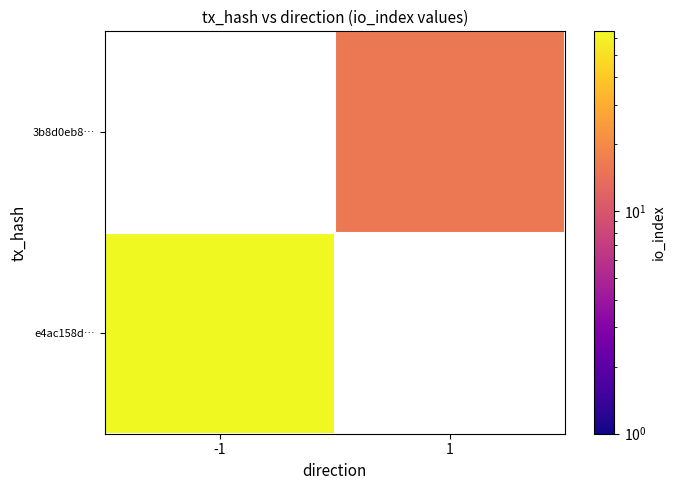

The value of 3b8d0eb8… at 1 is 6.7. True or false?

False